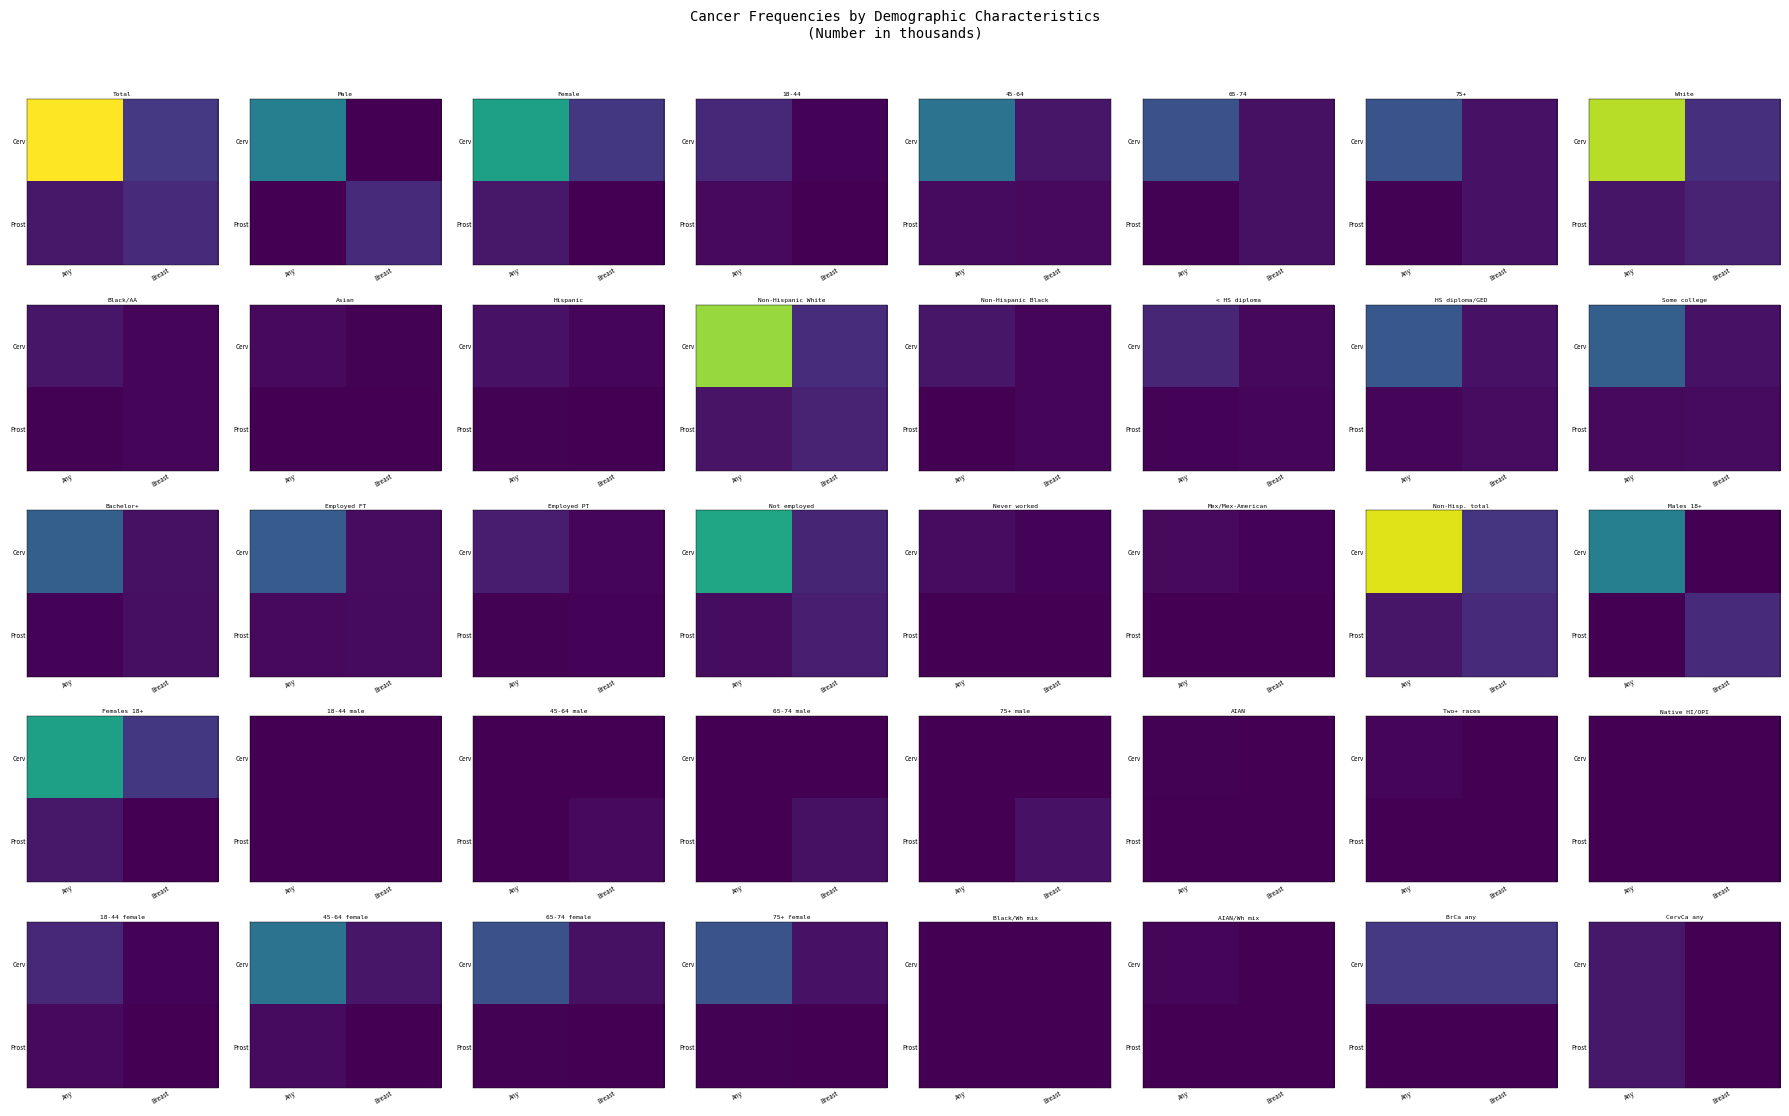

The Cerv series shows 1330 at Any. True or false?

True